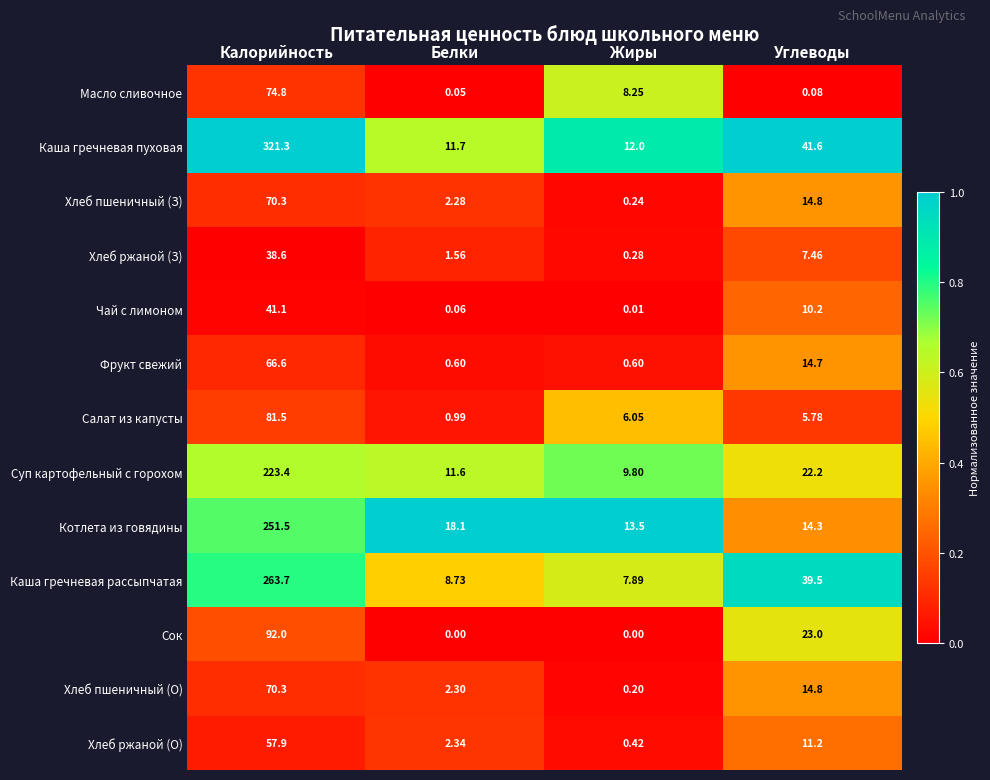

Which series has the largest total across all categories?

Каша гречневая пуховая